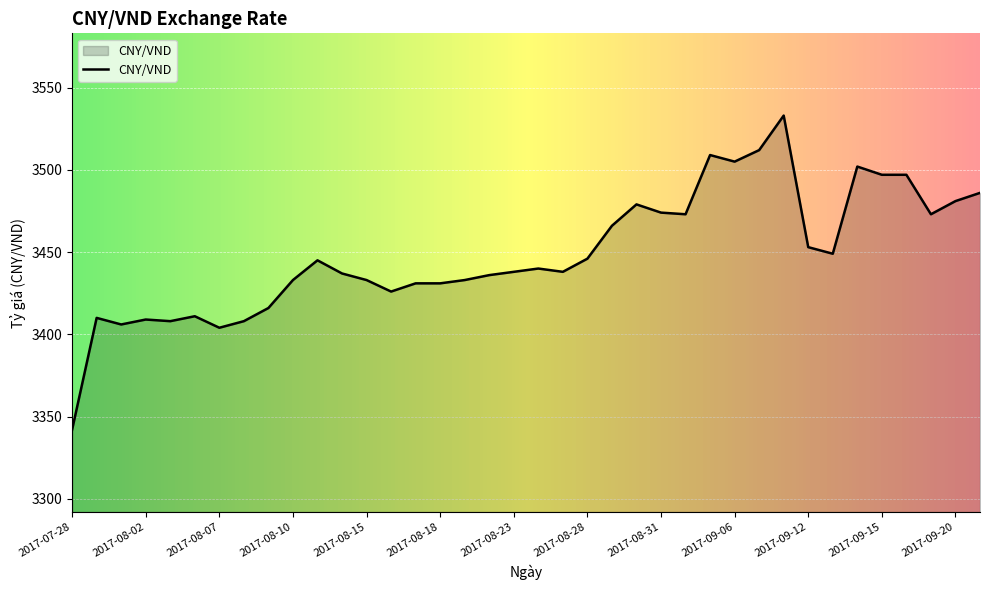

What is the smallest value displayed?

3342